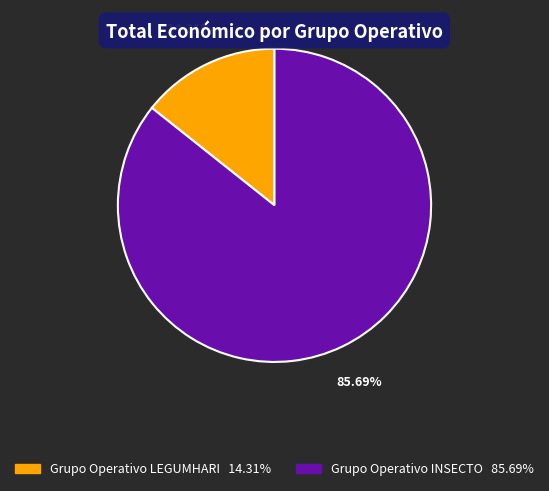

Rank the categories by value from lowest to highest.

Grupo Operativo LEGUMHARI, Grupo Operativo INSECTO